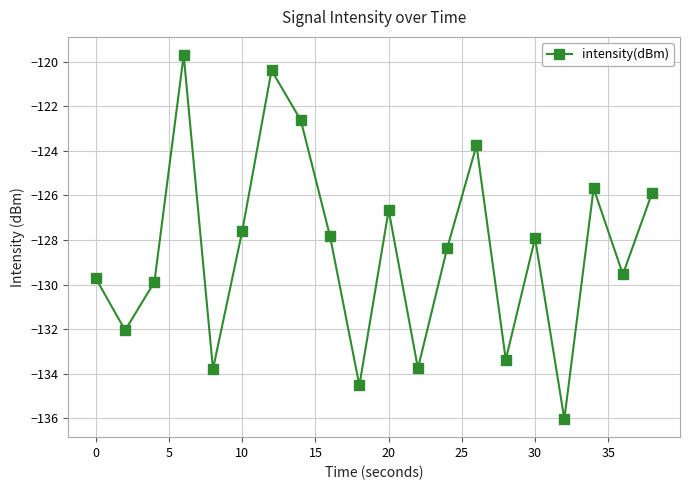

How many data points are less than -127?

13